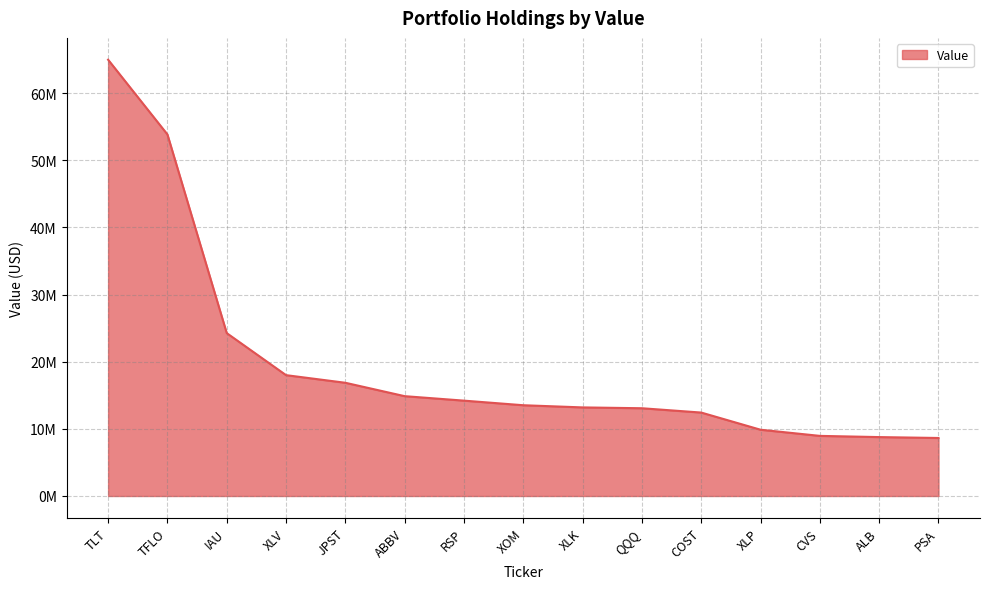

At which label does the data first exceed 13517000?

TLT